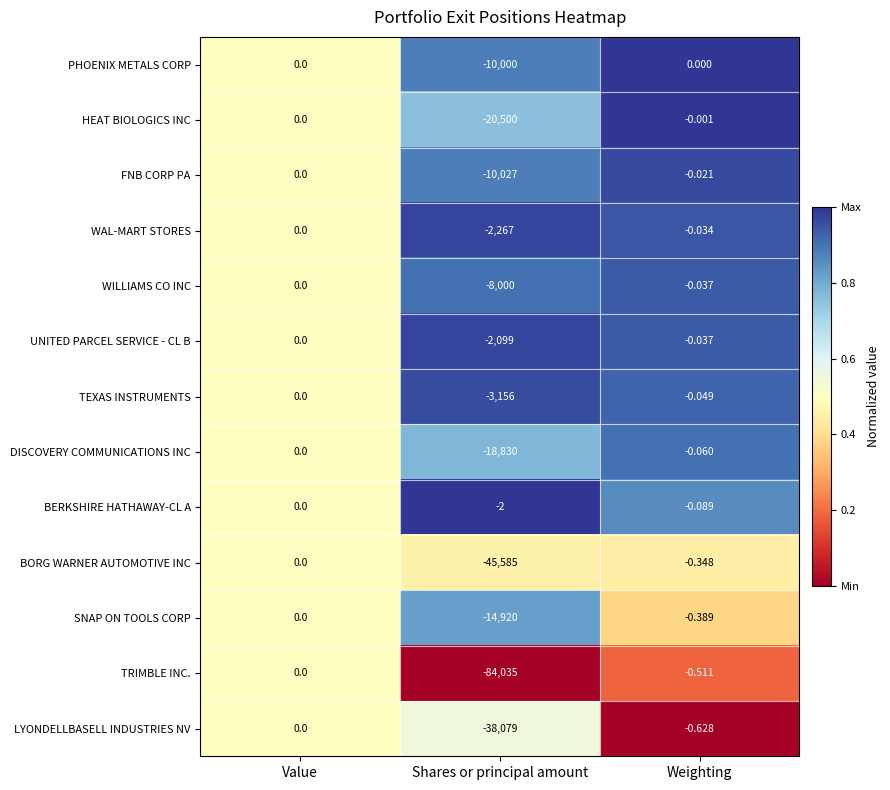

Where is DISCOVERY COMMUNICATIONS INC nearest to the value -9415?

Weighting